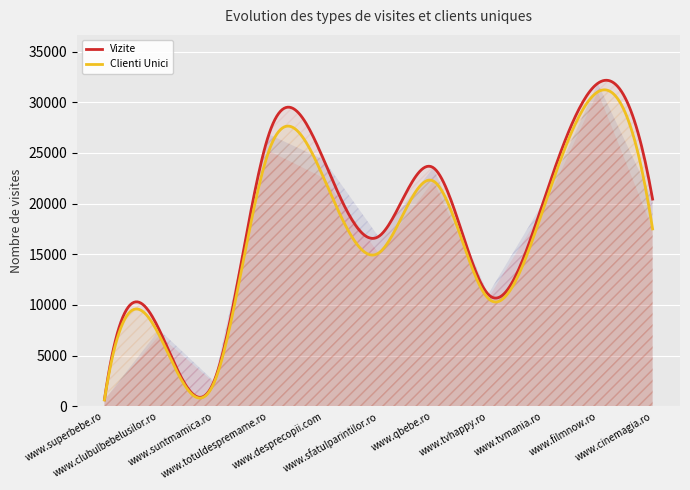

Is it true that Vizite equals 23544 at www.qbebe.ro?

True